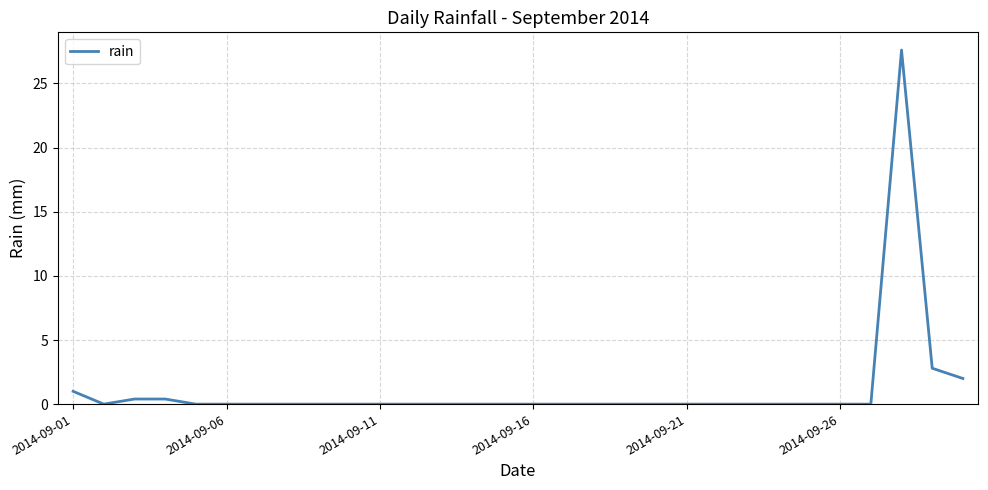

What is the greatest value displayed?

27.6